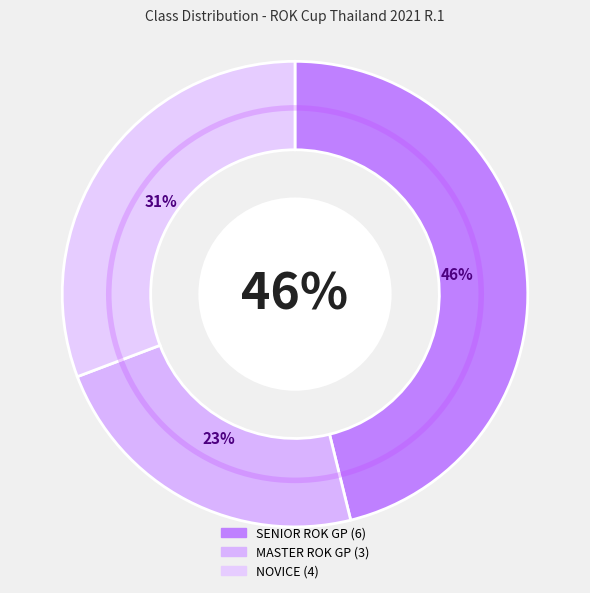

Is there any slice that represents more than half of the pie?

No